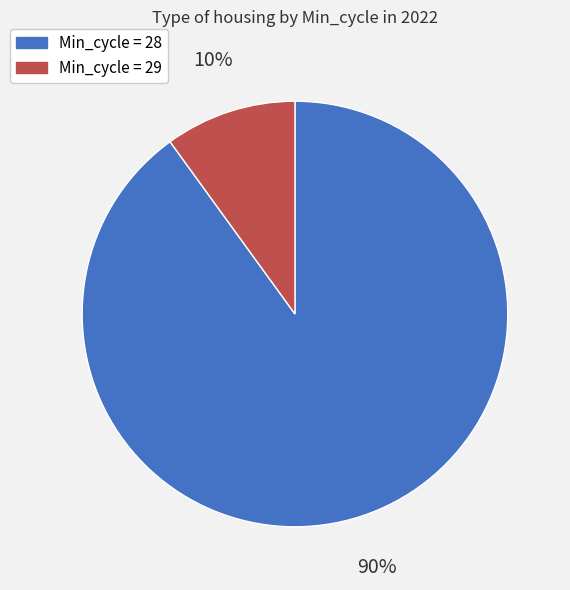

To the nearest percent, what is the difference between the largest and smallest slice percentages?

80%